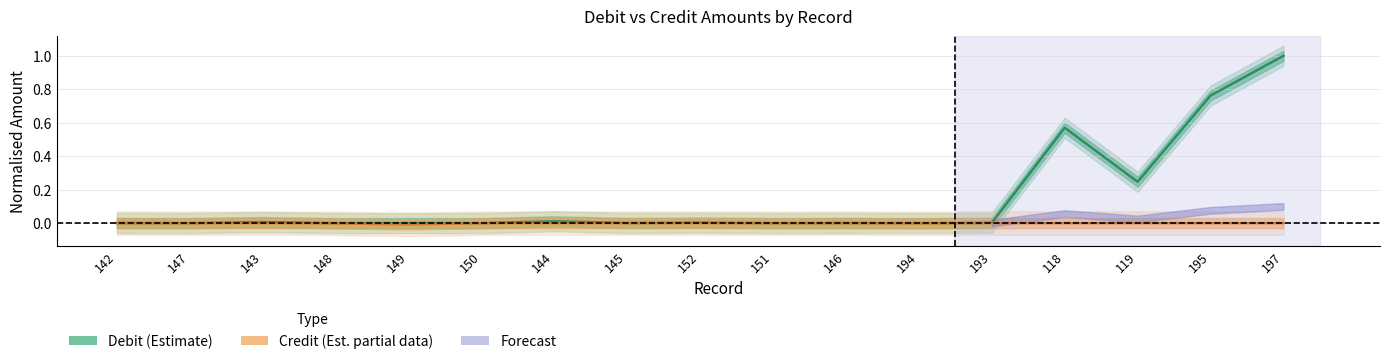

Where is the first local minimum for Debit (Estimate)?

147